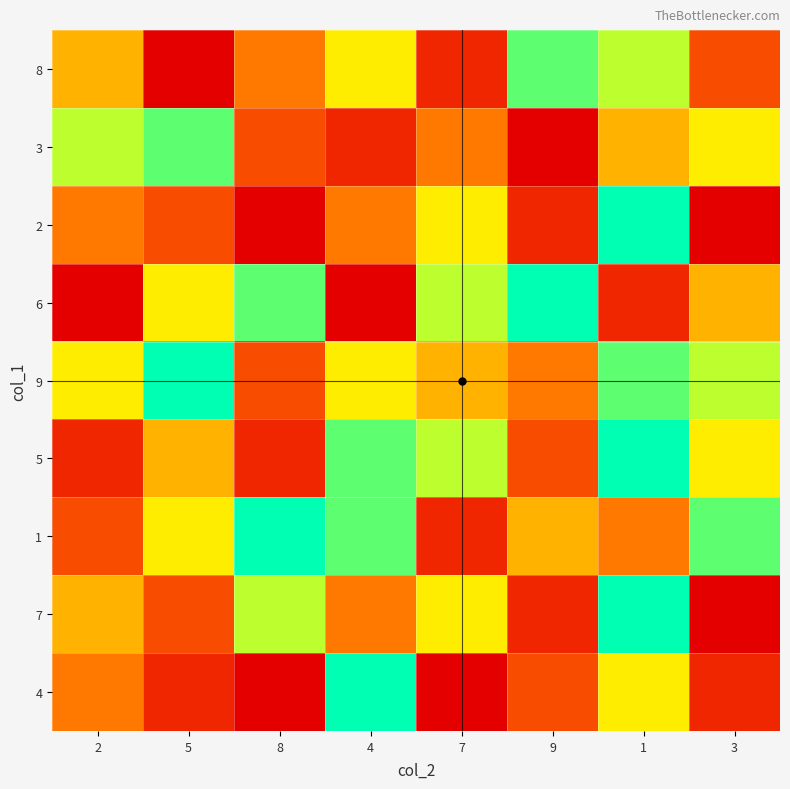

Between 4 and 2, which is larger?

4